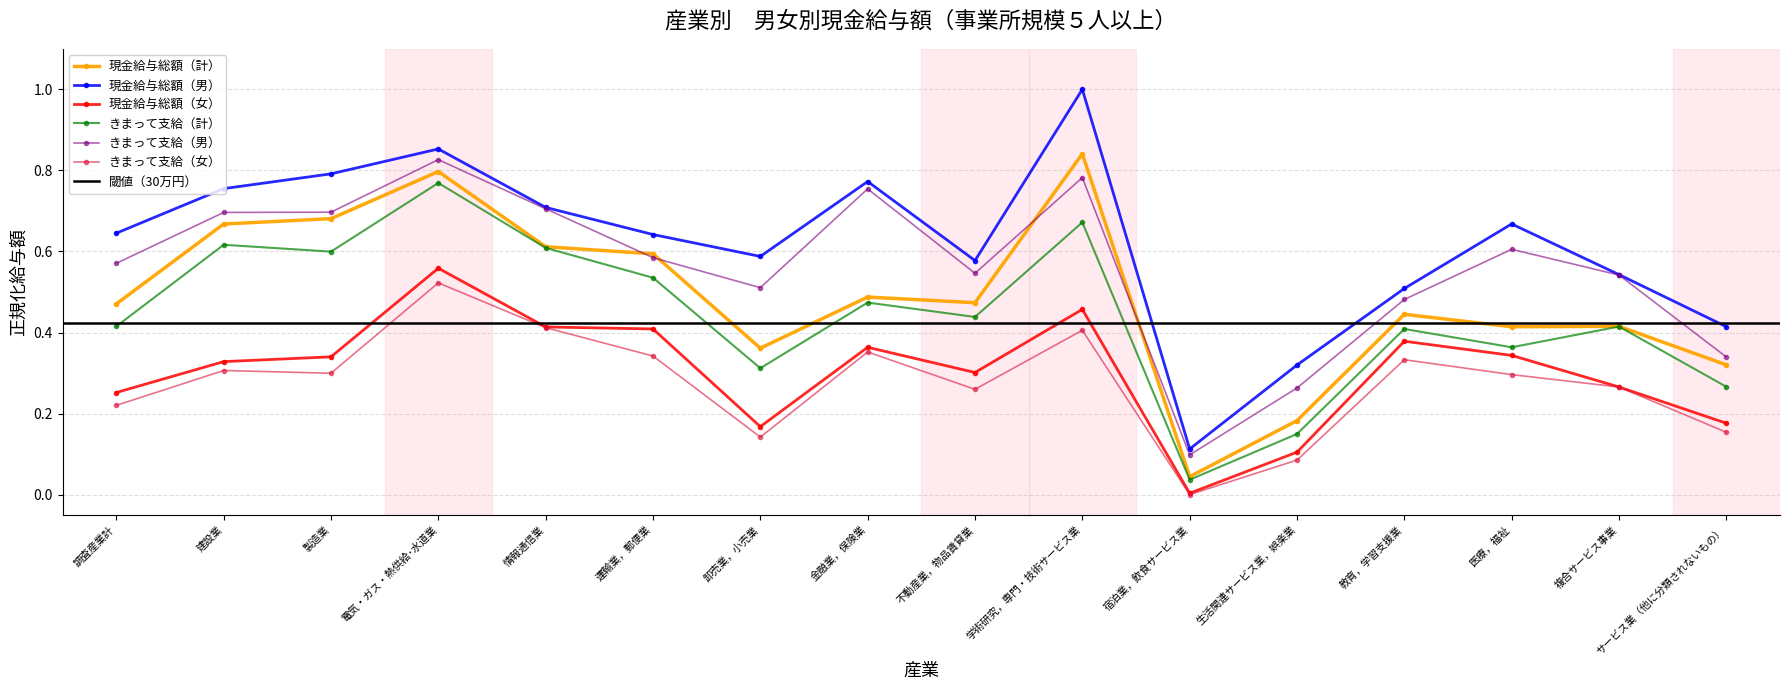

The 現金給与総額（女） series shows 0.1 at サービス業（他に分類されないもの）. True or false?

False